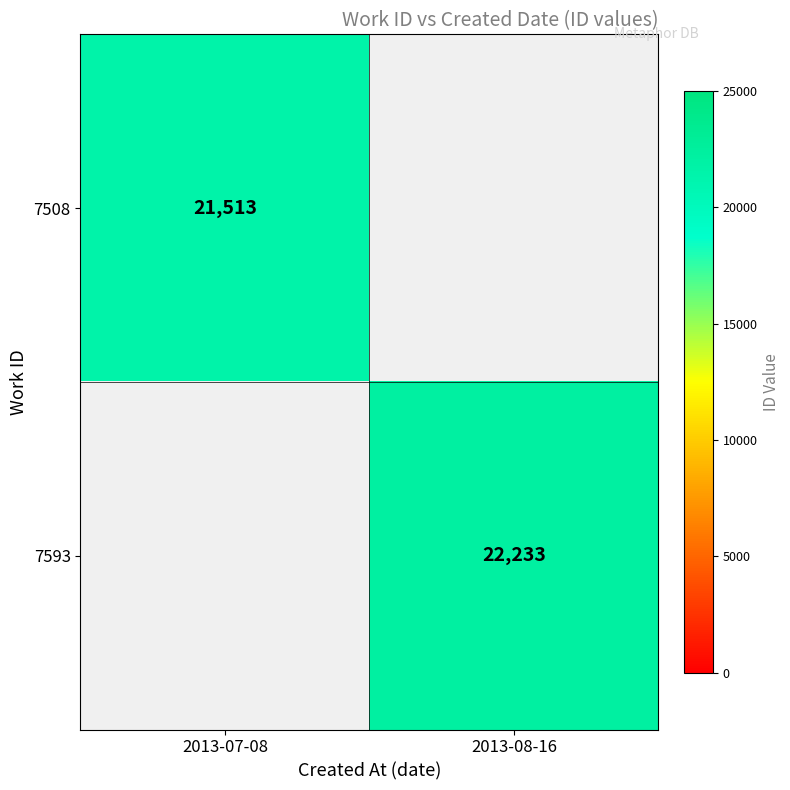

True or false: 7593 has a value of 22233 at 2013-08-16.

True